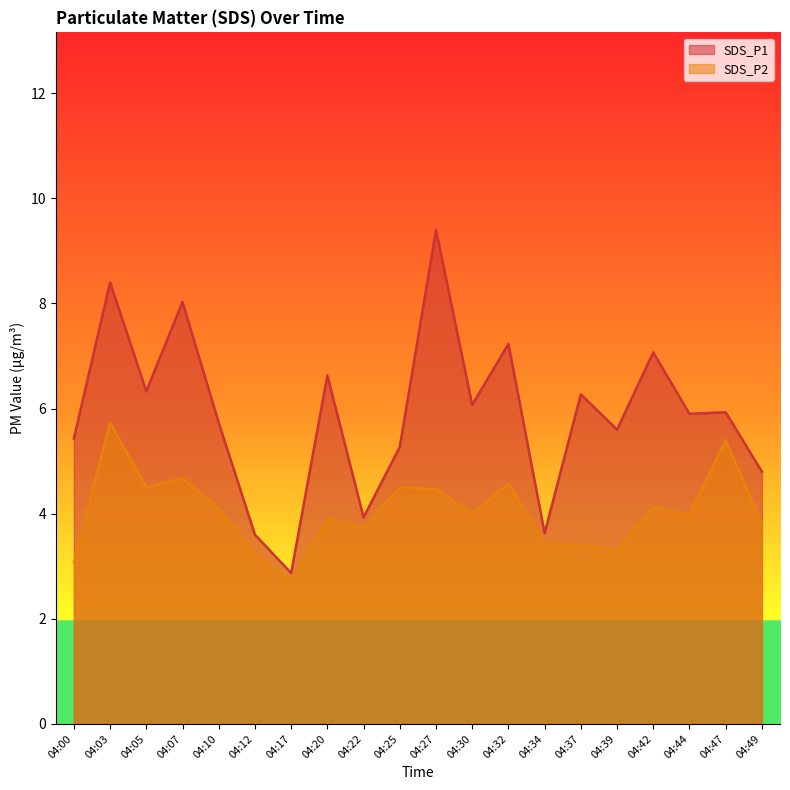

What is the value of the SDS_P2 point at the 19th from the left?

5.4